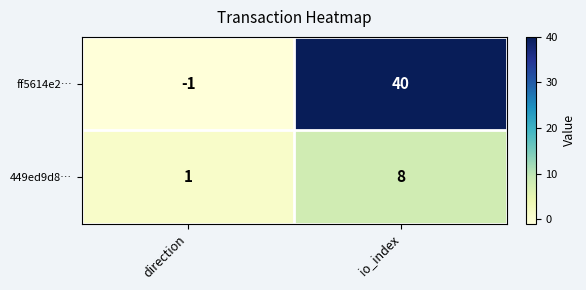

At which label is 449ed9d8… closest to 4?

direction